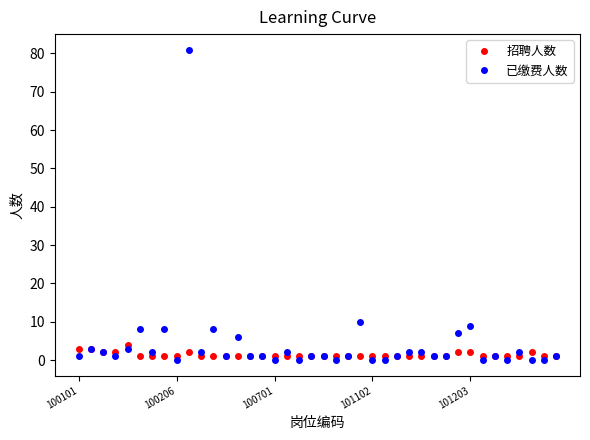

Reading right to left, transcribe all the data shown in this chart.

招聘人数: 1	1	2	1	1	1	1	2	2	1	1	1	1	1	1	1	1	1	1	1	1	1	1	1	1	1	1	1	1	1	2	1	1	1	1	4	2	2	3	3
已缴费人数: 1	0	0	2	0	1	0	9	7	1	1	2	2	1	0	0	10	1	0	1	1	0	2	0	1	1	6	1	8	2	81	0	8	2	8	3	1	2	3	1